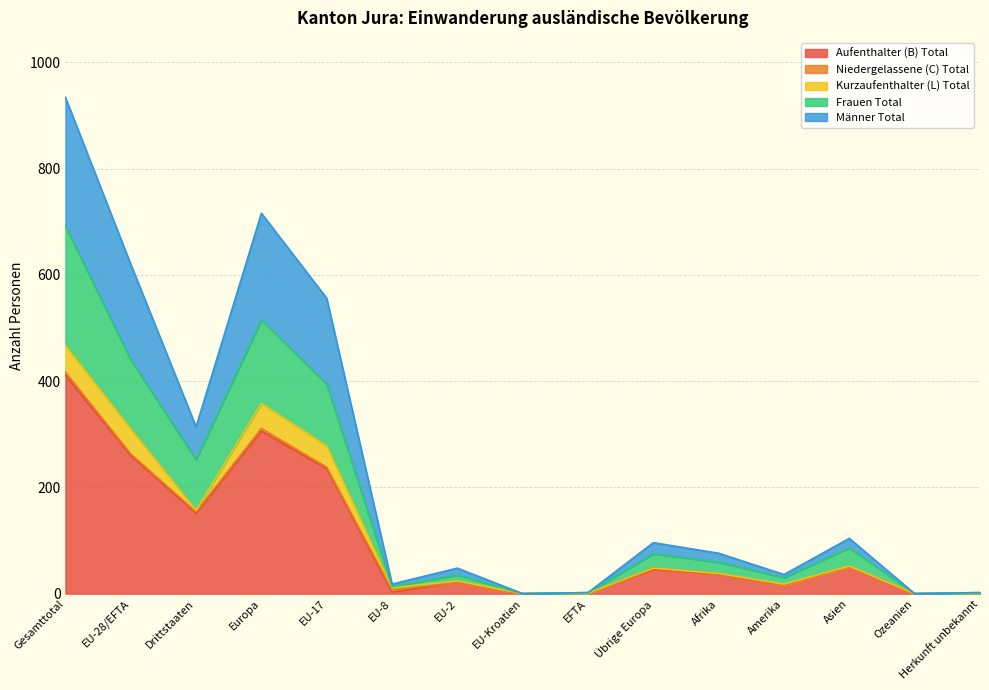

At which category is the sum across all series the highest?

Gesamttotal